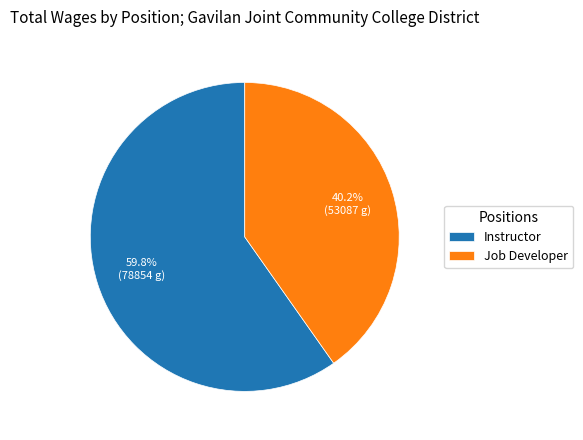

What is the smallest slice in the pie chart?

Job Developer